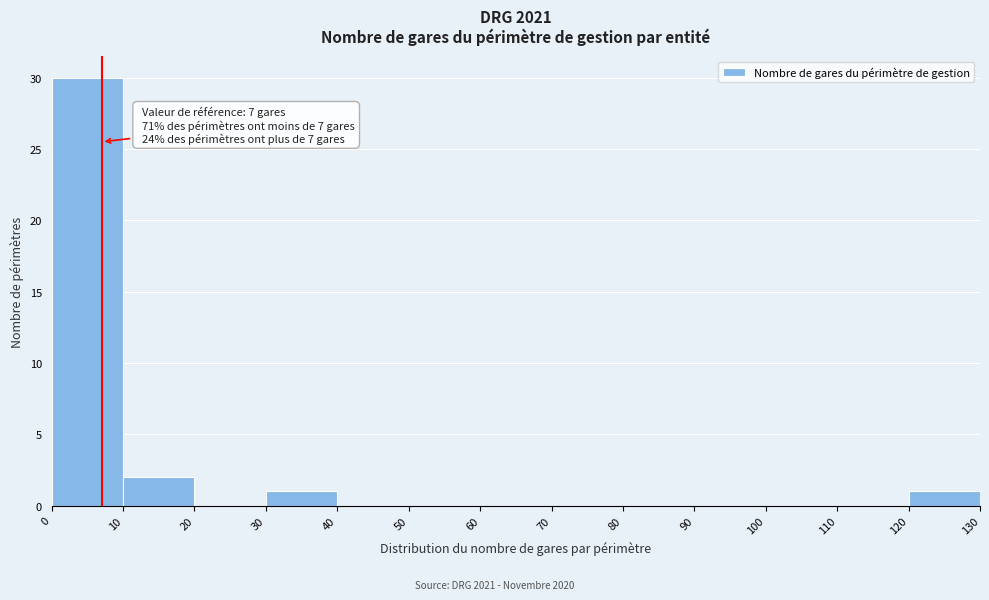

Which range on the x-axis has the tallest bar?

0 to 10